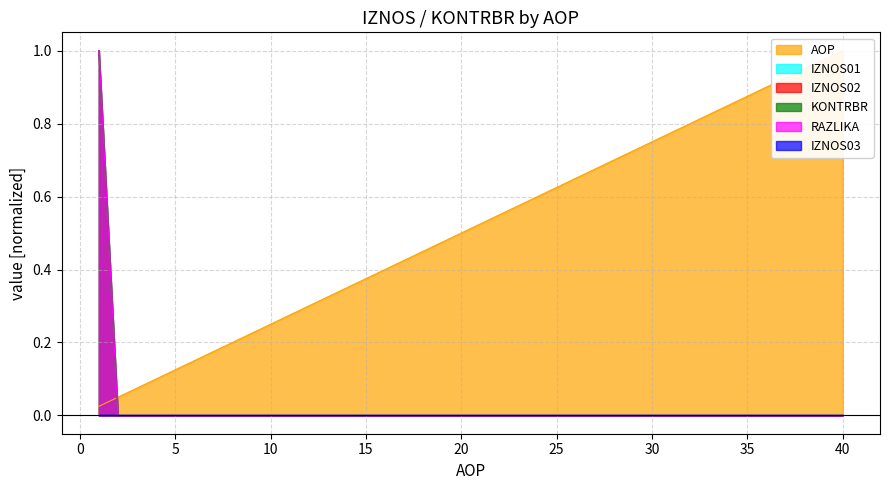

True or false: IZNOS01 has a value of 0.0 at 10.

True